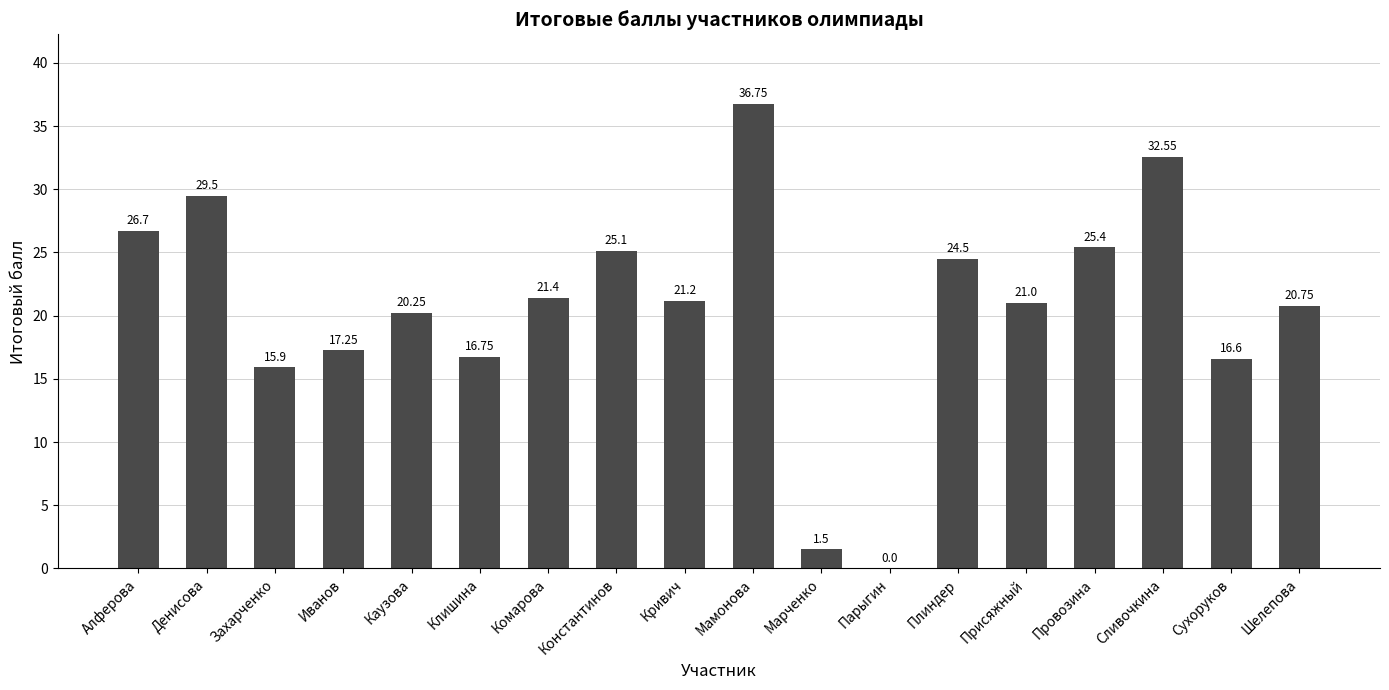

How many positive values are there?

17